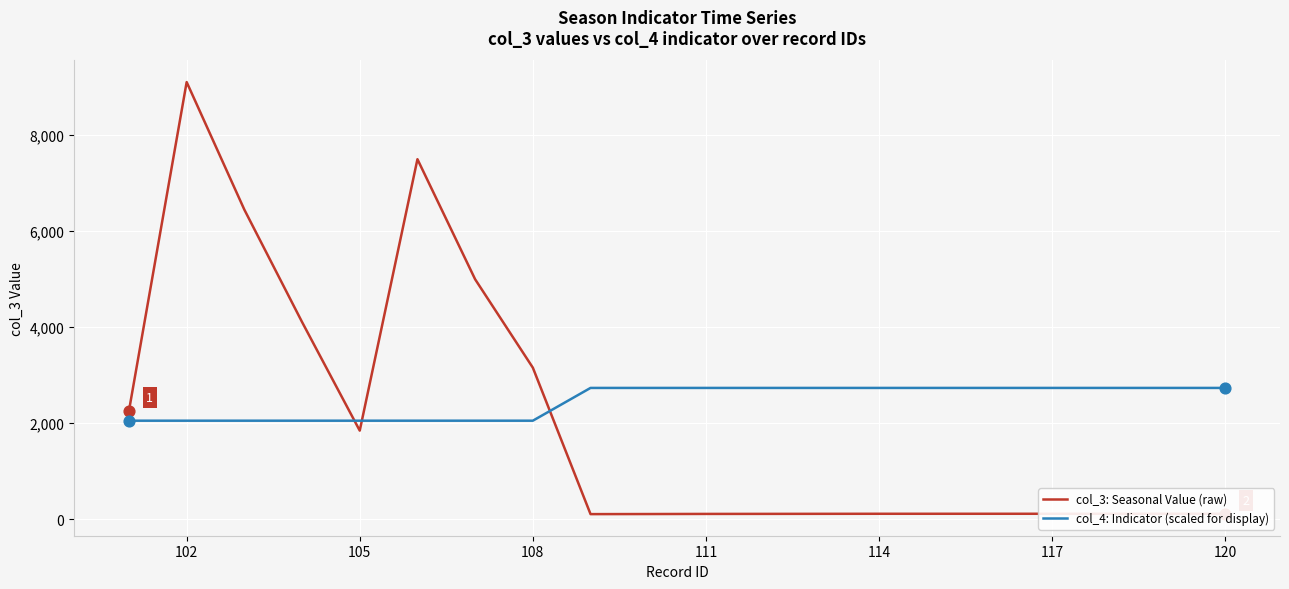

At how many categories does at least one series exceed 3910?

5